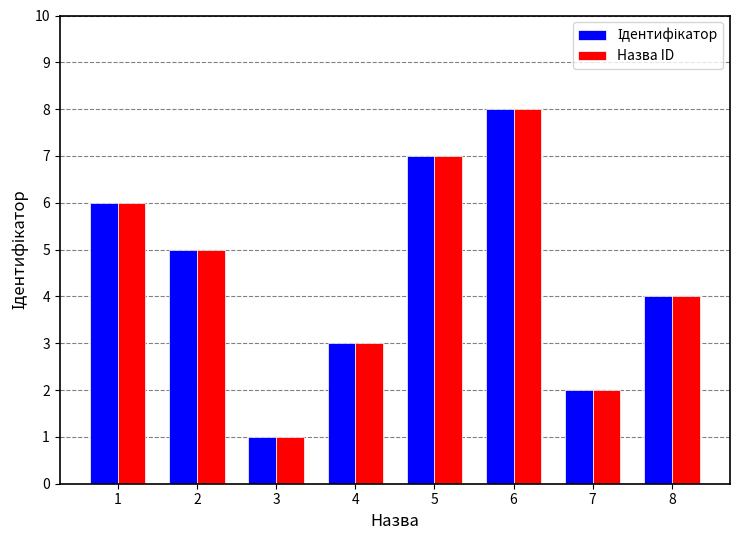

Does the chart contain any negative values?

No